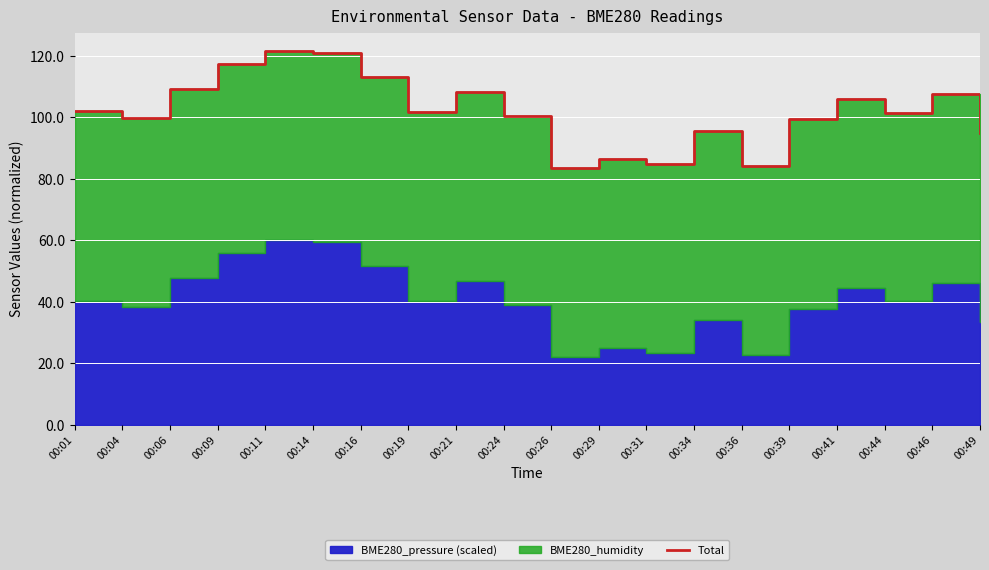

Rank the categories by value from highest to lowest.

00:11, 00:14, 00:09, 00:16, 00:06, 00:21, 00:46, 00:41, 00:01, 00:19, 00:44, 00:24, 00:04, 00:39, 00:34, 00:49, 00:29, 00:31, 00:36, 00:26